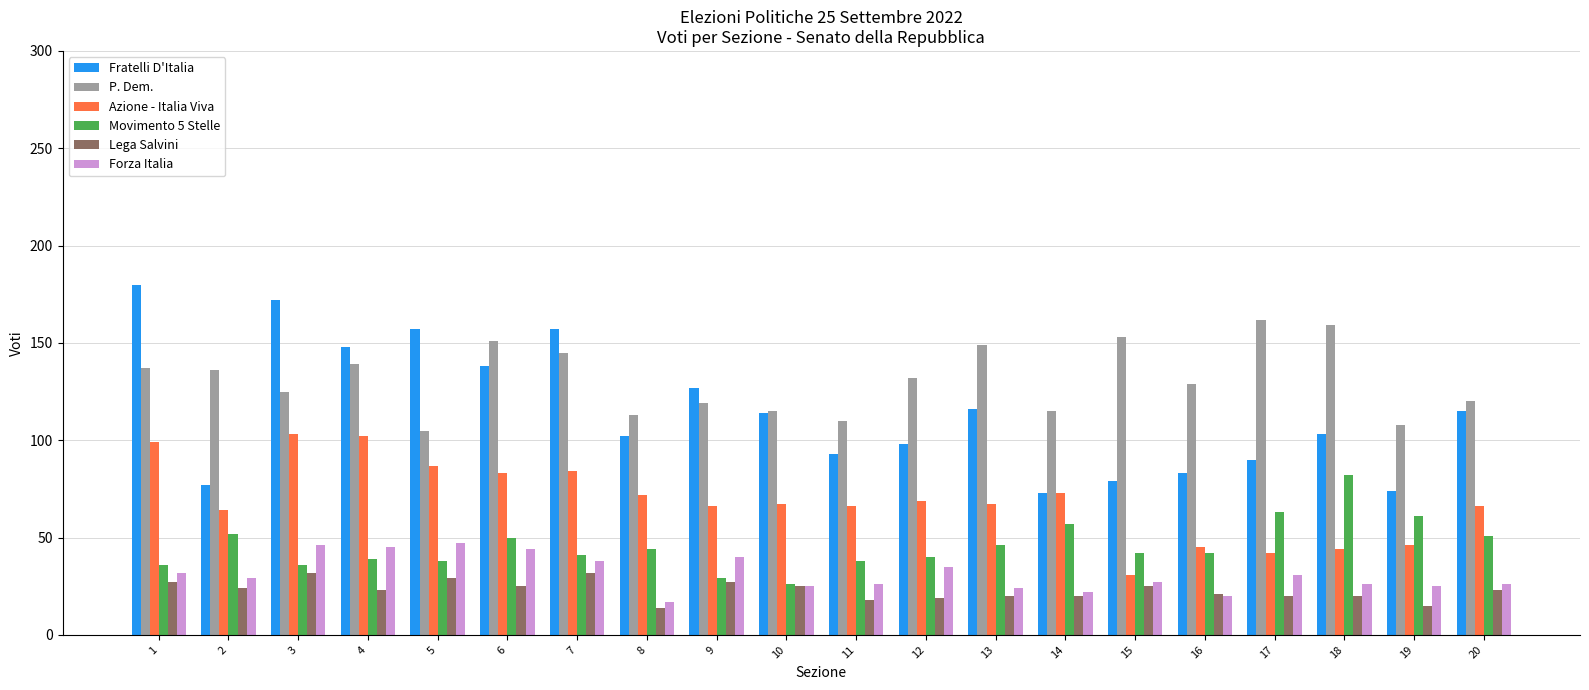

List the series in order of their peak value, lowest first.

Lega Salvini, Forza Italia, Movimento 5 Stelle, Azione - Italia Viva, P. Dem., Fratelli D'Italia